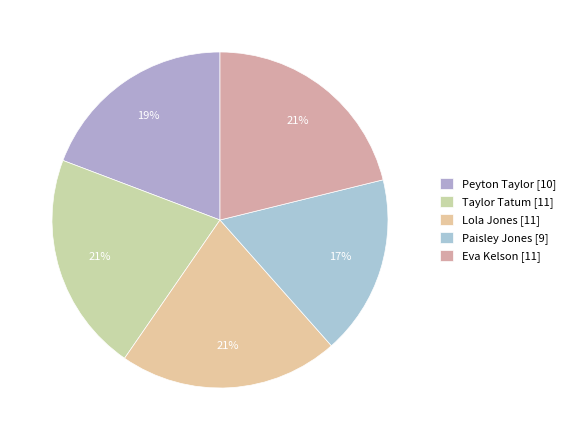

How many slices are in this pie chart?

5